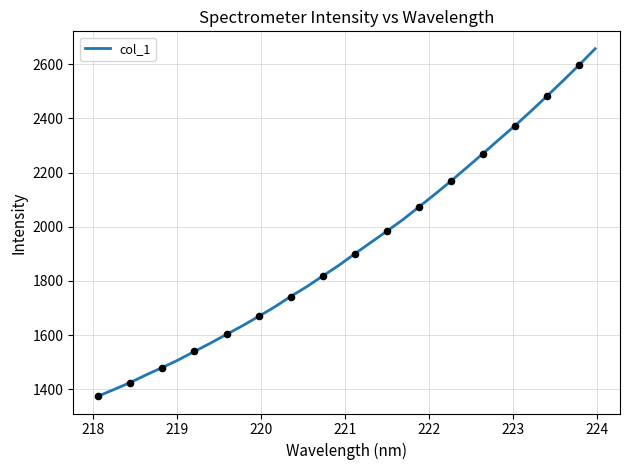

What is the maximum value shown in the chart?

2657.2